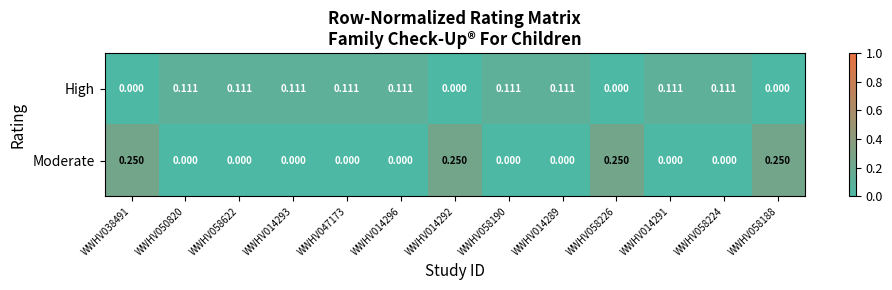

Is the value of Moderate at WWHV014291 greater than the value of High at WWHV058190?

No